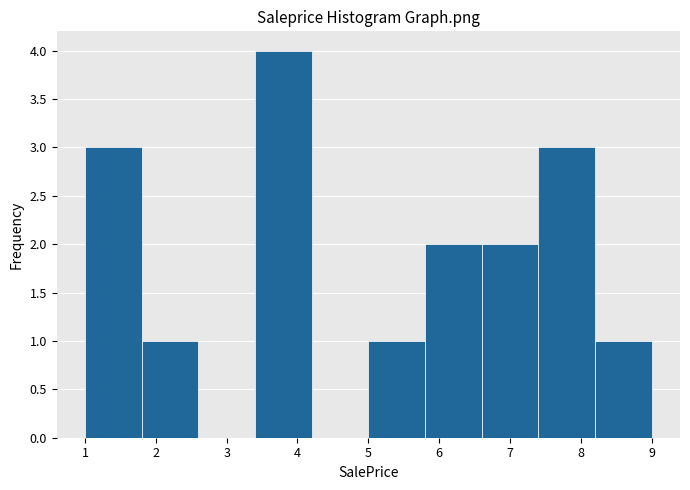

Over which range of the x-axis is the bar tallest?

3.4 to 4.2